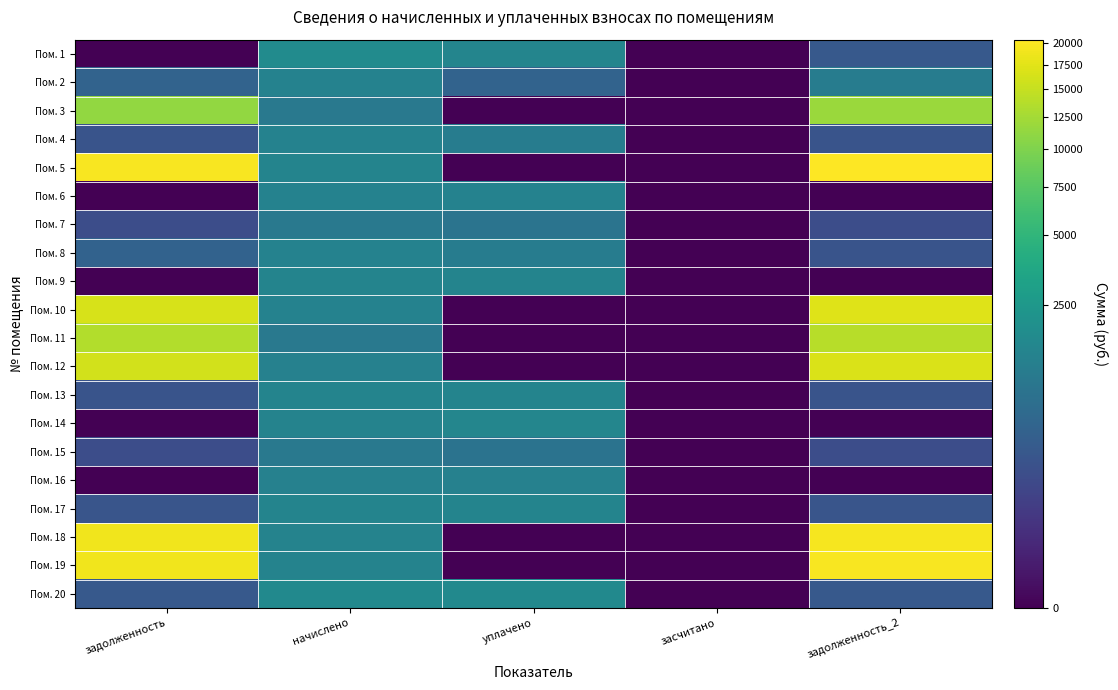

Reading left to right, what are all the values shown in this chart?

Пом. 1: задолженность=0.0	начислено=1771.3	уплачено=1476.0	засчитано=0.0	задолженность_2=295.2
Пом. 2: задолженность=452.9	начислено=1357.9	уплачено=452.6	засчитано=0.0	задолженность_2=1131.9
Пом. 3: задолженность=11371.8	начислено=979.4	уплачено=0.0	засчитано=0.0	задолженность_2=11861.5
Пом. 4: задолженность=222.6	начислено=1335.6	уплачено=1112.5	засчитано=0.0	задолженность_2=222.6
Пом. 5: задолженность=19636.9	начислено=1434.2	уплачено=0.0	засчитано=0.0	задолженность_2=20354.0
Пом. 6: задолженность=0.0	начислено=1364.2	уплачено=1364.2	засчитано=0.0	задолженность_2=0.0
Пом. 7: задолженность=166.4	начислено=998.5	уплачено=832.1	засчитано=0.0	задолженность_2=166.4
Пом. 8: задолженность=424.2	начислено=1348.3	уплачено=1134.2	засчитано=0.0	задолженность_2=224.2
Пом. 9: задолженность=0.0	начислено=1421.5	уплачено=1421.5	засчитано=0.0	задолженность_2=0.0
Пом. 10: задолженность=16627.2	начислено=1367.4	уплачено=0.0	засчитано=0.0	задолженность_2=17310.9
Пом. 11: задолженность=13541.2	начислено=989.0	уплачено=0.0	засчитано=0.0	задолженность_2=14035.7
Пом. 12: задолженность=16001.1	начислено=1316.5	уплачено=0.0	засчитано=0.0	задолженность_2=16659.4
Пом. 13: задолженность=225.2	начислено=1437.4	уплачено=1439.5	засчитано=0.0	задолженность_2=224.1
Пом. 14: задолженность=0.0	начислено=1373.8	уплачено=1500.0	засчитано=0.0	задолженность_2=0.0
Пом. 15: задолженность=163.4	начислено=982.6	уплачено=818.9	засчитано=0.0	задолженность_2=163.8
Пом. 16: задолженность=0.0	начислено=1322.9	уплачено=1322.9	засчитано=0.0	задолженность_2=0.0
Пом. 17: задолженность=236.9	начислено=1421.5	уплачено=1421.5	засчитано=0.0	задолженность_2=236.9
Пом. 18: задолженность=18853.2	начислено=1376.9	уплачено=0.0	засчитано=0.0	задолженность_2=19541.6
Пом. 19: задолженность=18983.8	начислено=1386.5	уплачено=0.0	засчитано=0.0	задолженность_2=19677.0
Пом. 20: задолженность=286.7	начислено=1720.4	уплачено=1720.4	засчитано=0.0	задолженность_2=286.7